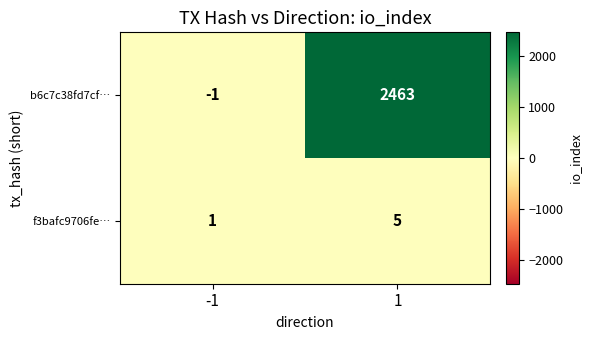

What is the maximum value shown in the chart?

2463